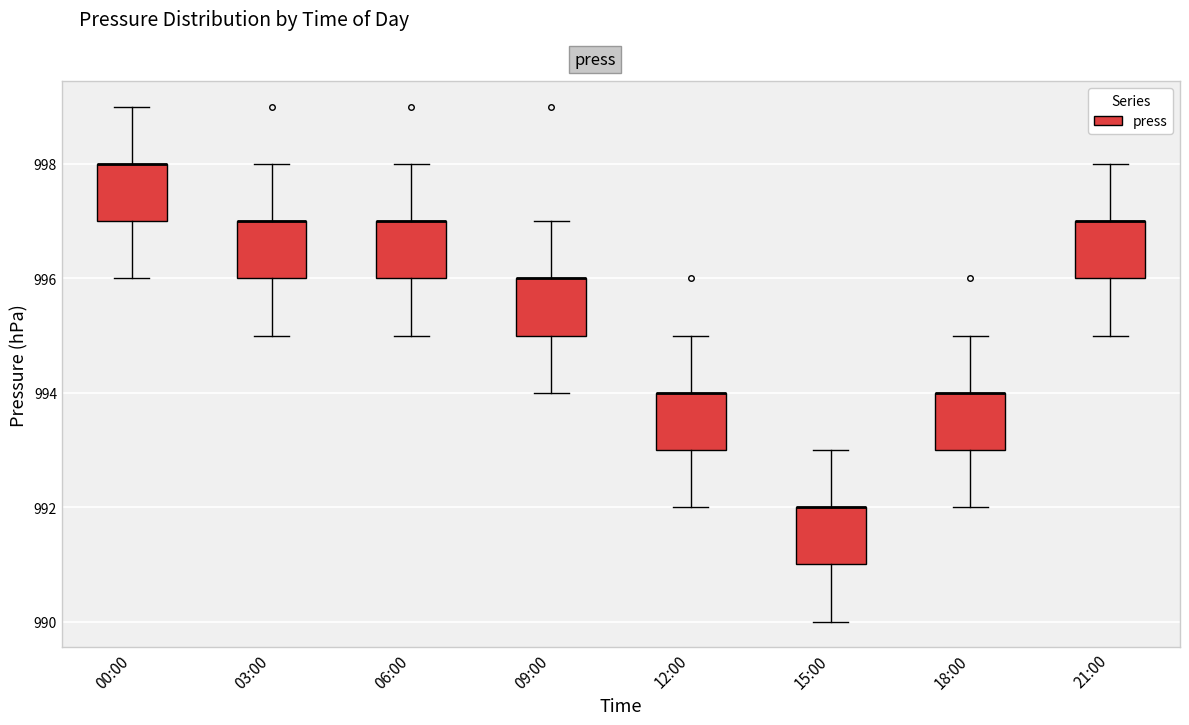

Where is the lower edge of the box for 21:00 on the y-axis? The values are not printed on the chart, so give them approximately, as read against the axis.

996